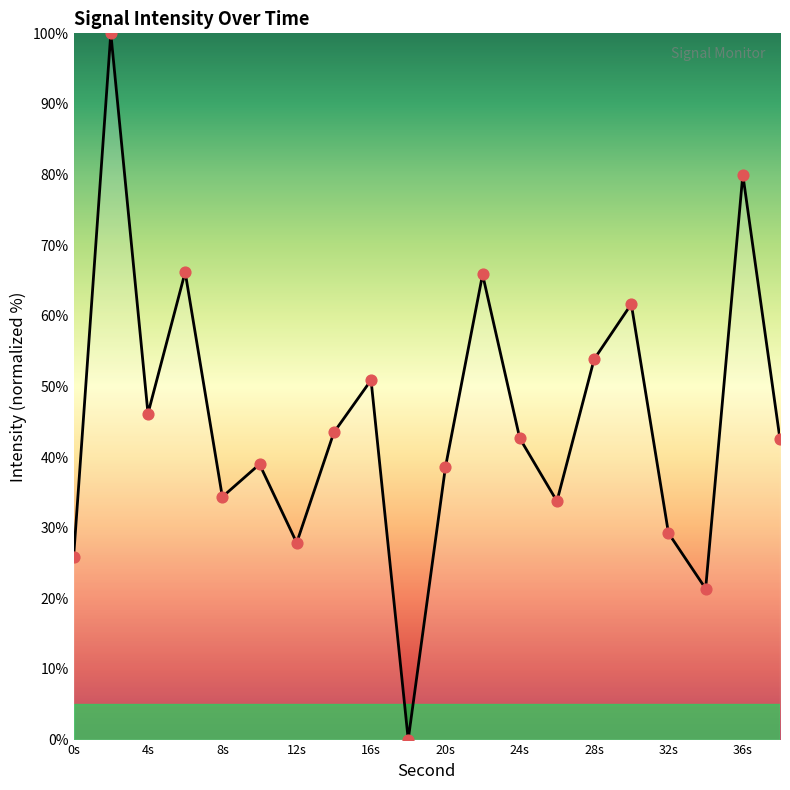

What is the maximum value shown in the chart?

100.0